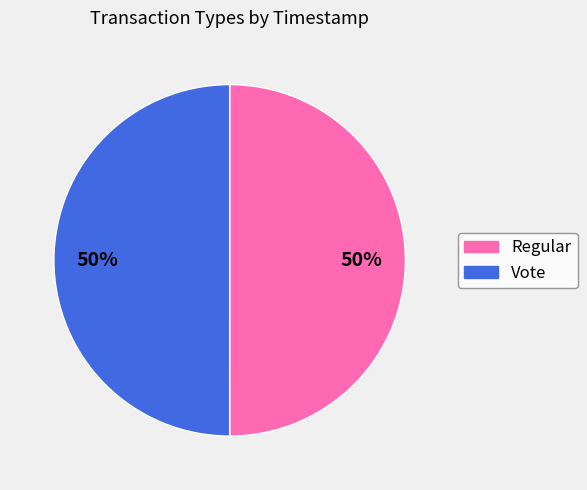

Approximately how many times larger is the value at Vote compared to Regular?

1.0